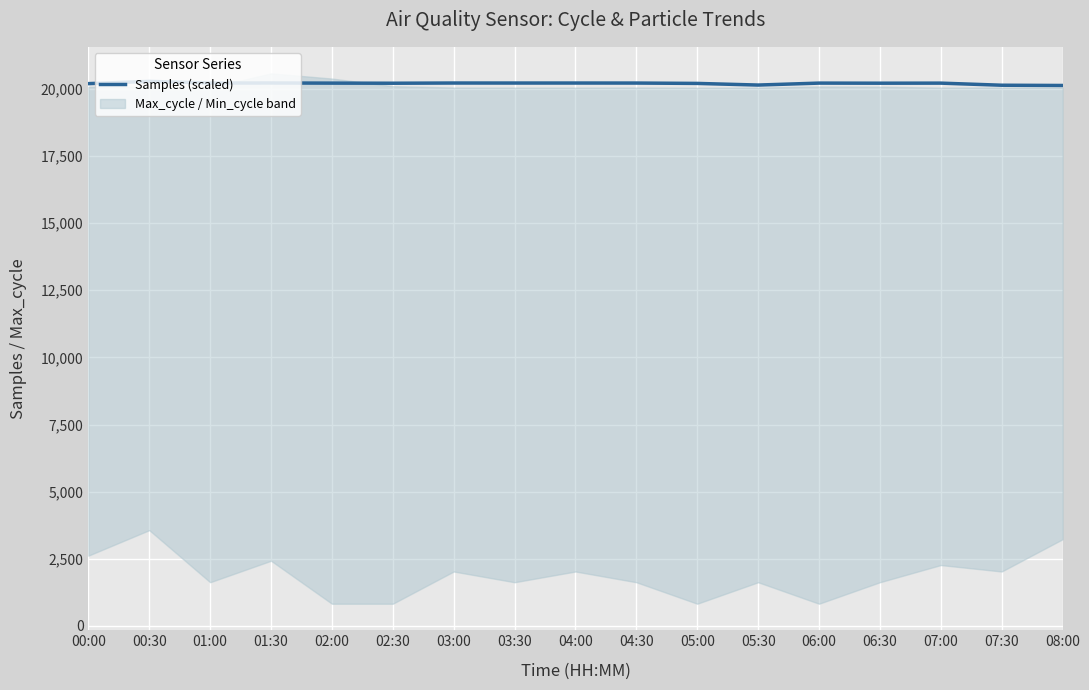

Reading left to right, what are all the values shown in this chart?

20193.3	20277.8	20215.3	20217.0	20212.2	20208.2	20216.0	20215.3	20215.6	20214.6	20201.3	20140.5	20212.9	20209.3	20211.9	20133.9	20124.4